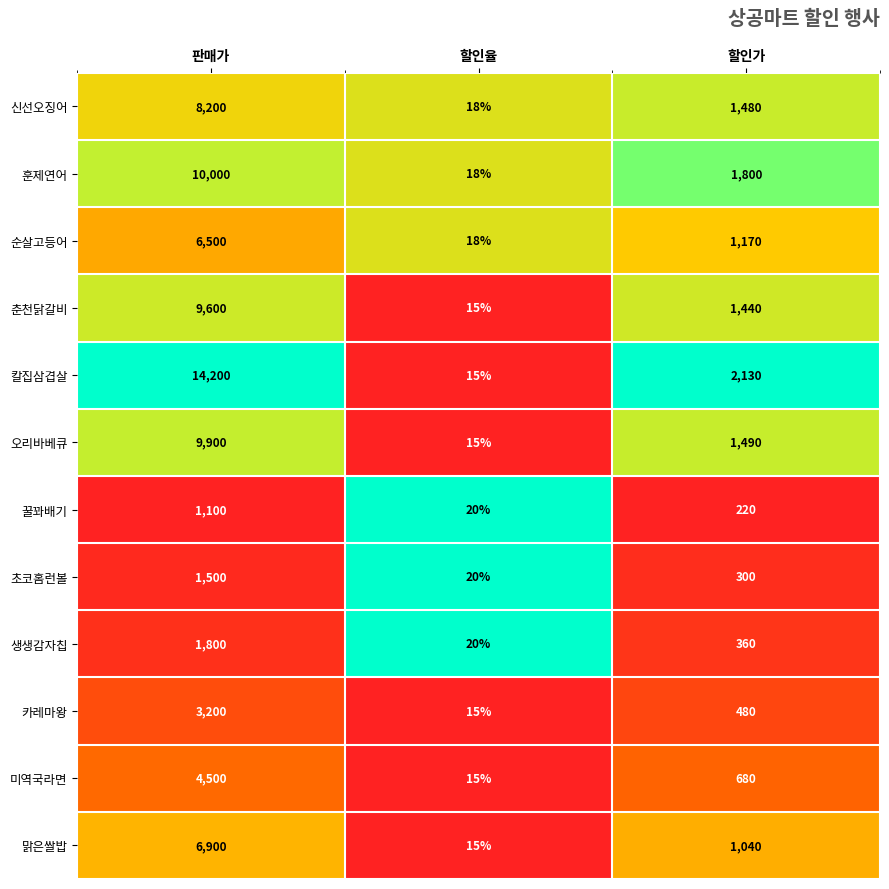

Between 할인율 and 할인가, which series saw the biggest shift?

칼집삼겹살